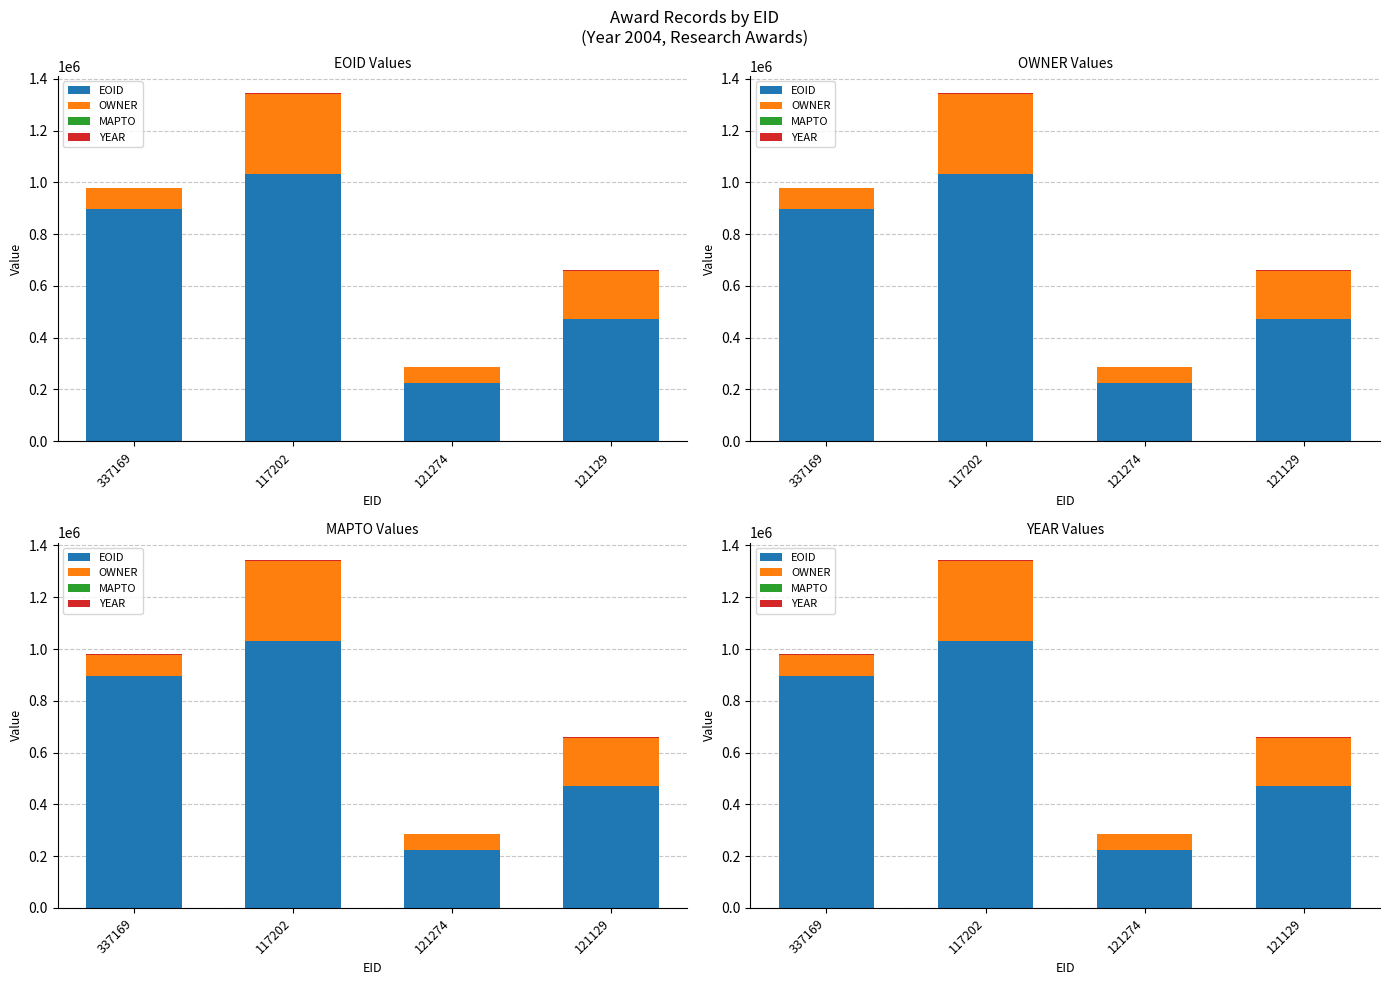

Reading left to right, what are all the values shown in this chart?

EOID: 337169=895099	117202=1031492	121274=224541	121129=472526
OWNER: 337169=82339	117202=310358	121274=60497	121129=185313
MAPTO: 337169=0	117202=0	121274=0	121129=0
YEAR: 337169=2004	117202=2004	121274=2004	121129=2004